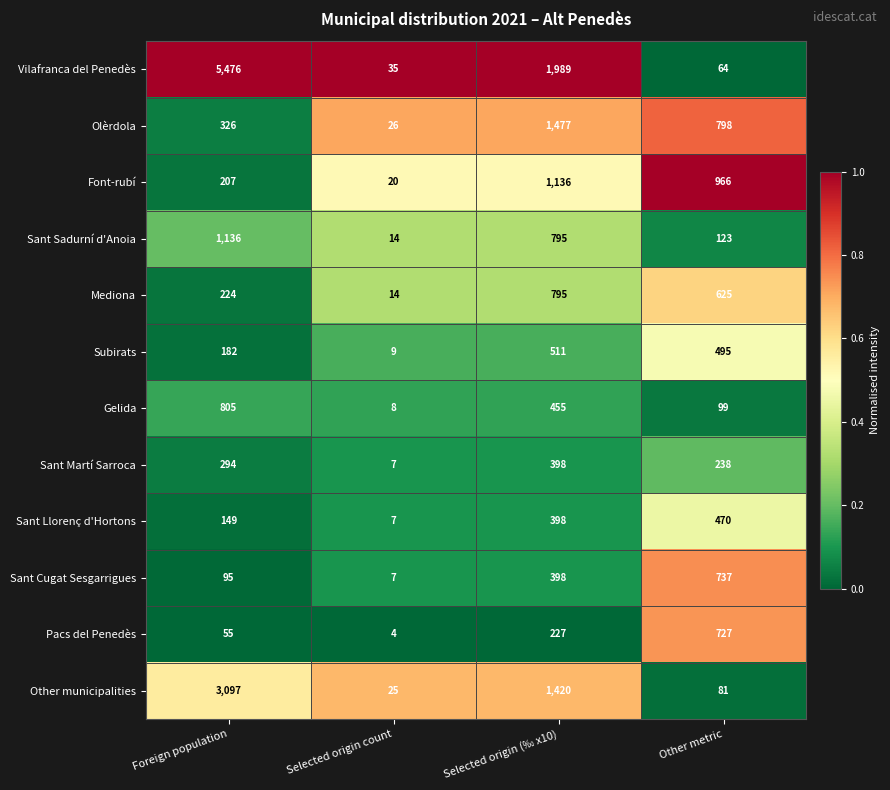

What is the difference between the Gelida values at Other metric and Selected origin (‰ x10)?

356